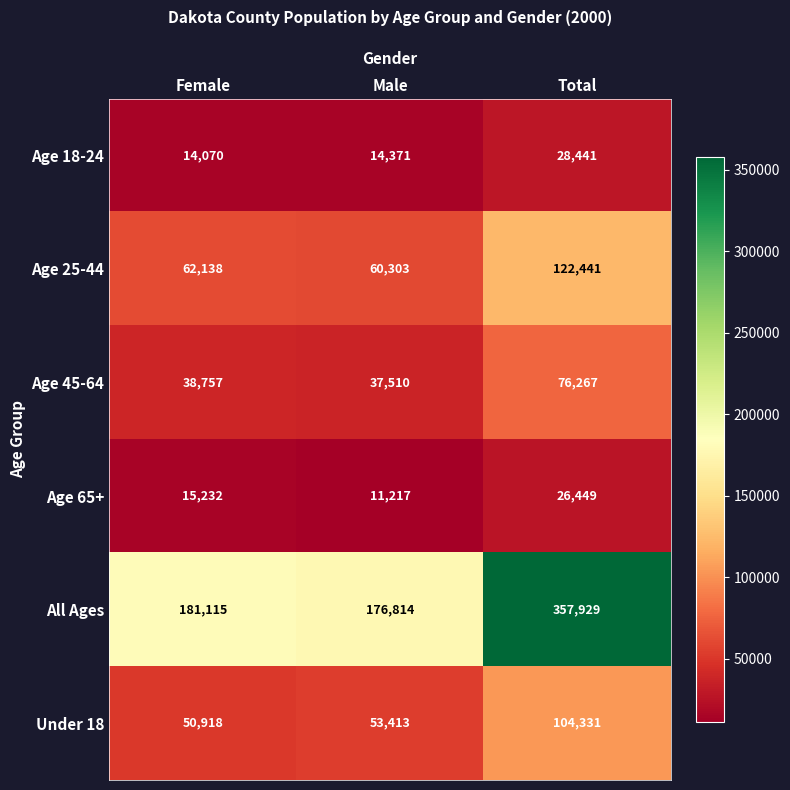

Reading left to right, transcribe all the data shown in this chart.

Age 18-24: 14070	14371	28441
Age 25-44: 62138	60303	122441
Age 45-64: 38757	37510	76267
Age 65+: 15232	11217	26449
All Ages: 181115	176814	357929
Under 18: 50918	53413	104331